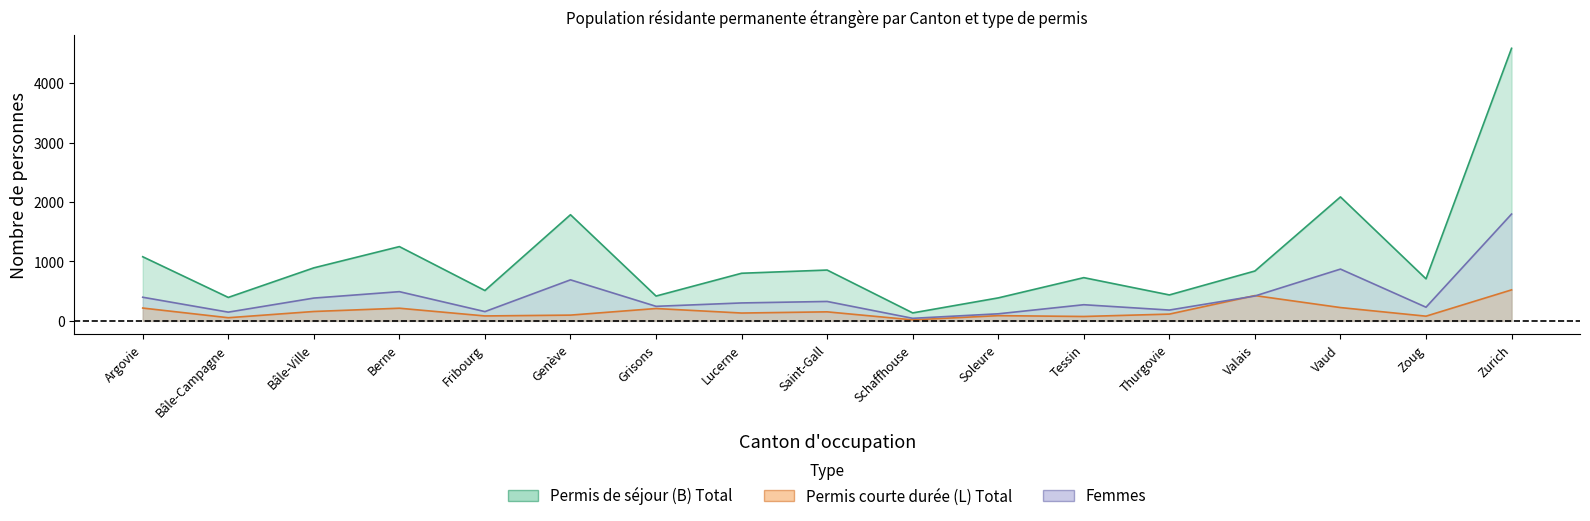

True or false: Total pop and Permis de séjour (B) Total intersect in this chart.

False